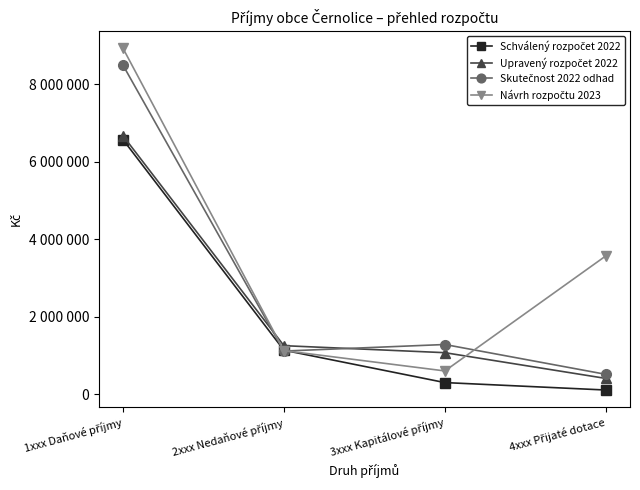

Which series ends up on top after the final intersection of Návrh rozpočtu 2023 and Schválený rozpočet 2022?

Návrh rozpočtu 2023